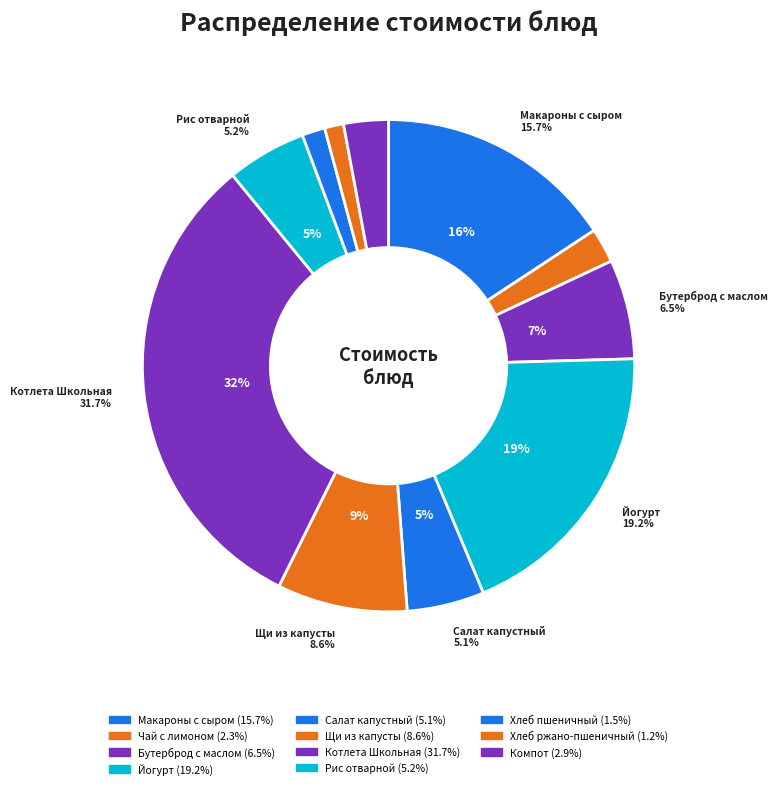

To the nearest percent, what is the average slice percentage?

9%